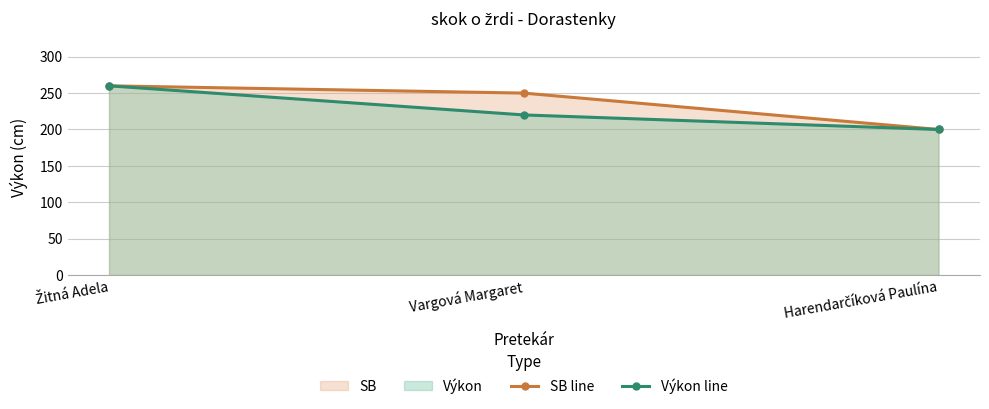

Reading left to right, list all the values displayed in this chart.

SB line: 260	250	200
Výkon line: 260	220	200